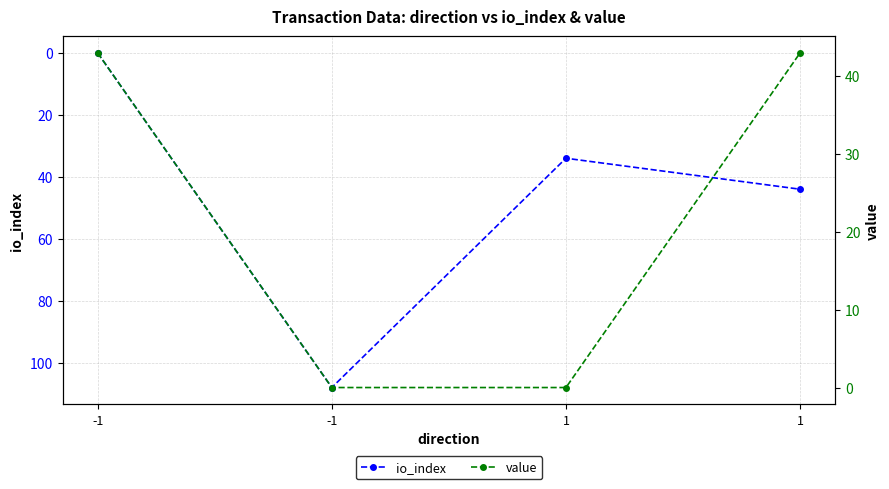

Where is the first local maximum for io_index?

-1